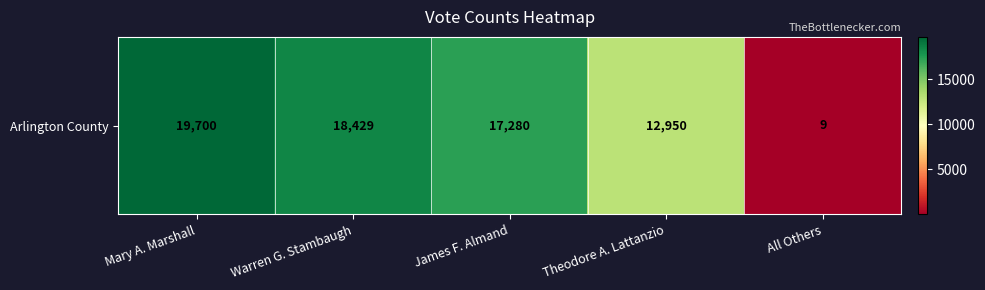

What is the difference between the values at James F. Almand and Mary A. Marshall?

2420